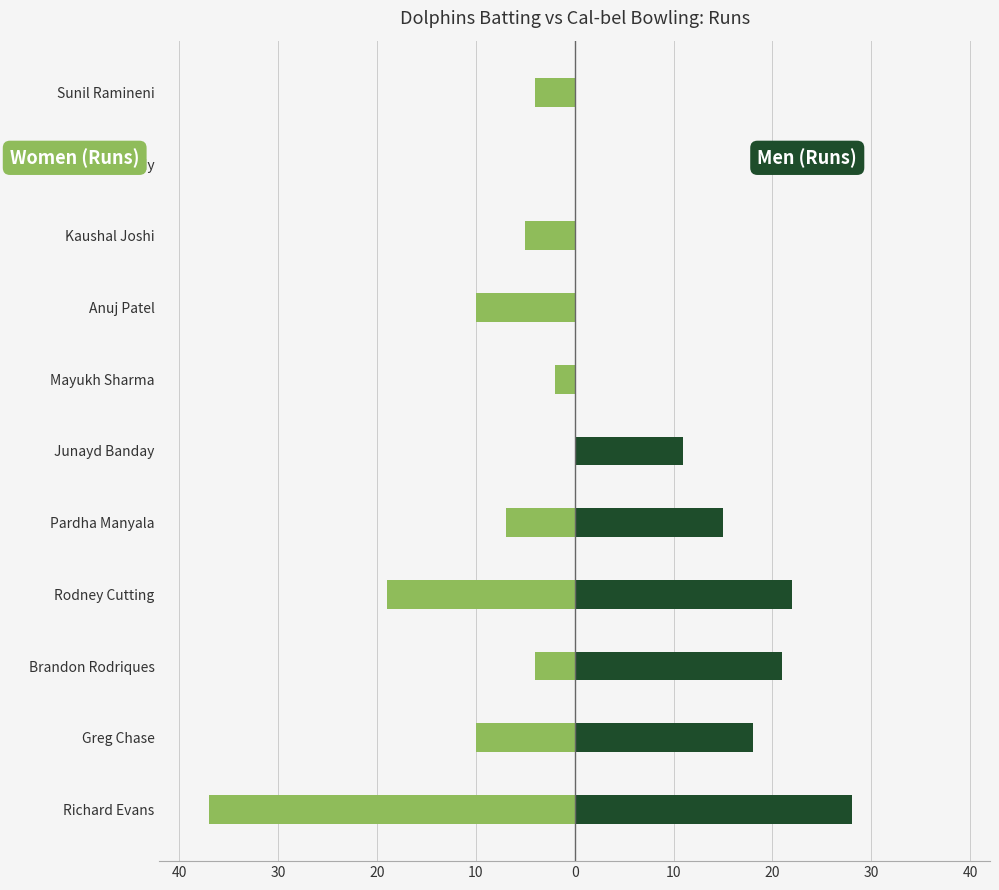

Does the chart contain stacked bars?

No